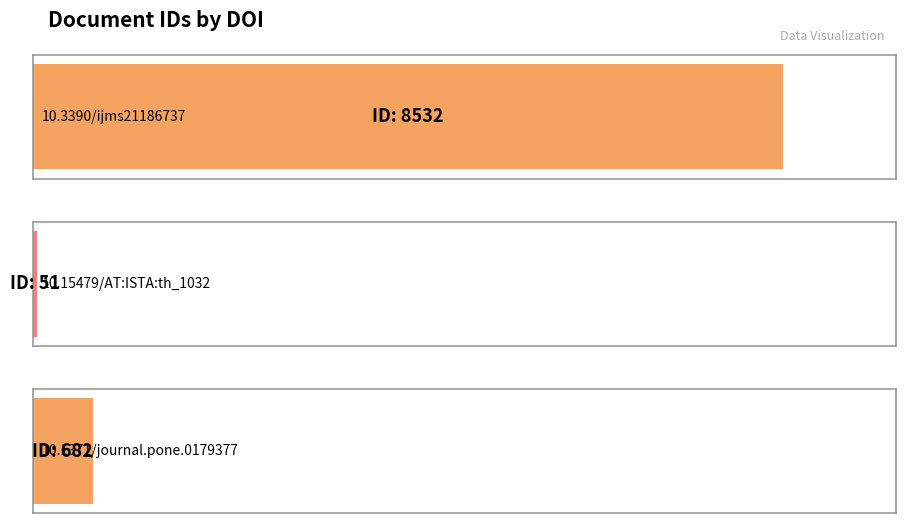

List the labels in order of value, largest first.

10.3390/ijms21186737, 10.1371/journal.pone.0179377, 10.15479/AT:ISTA:th_1032